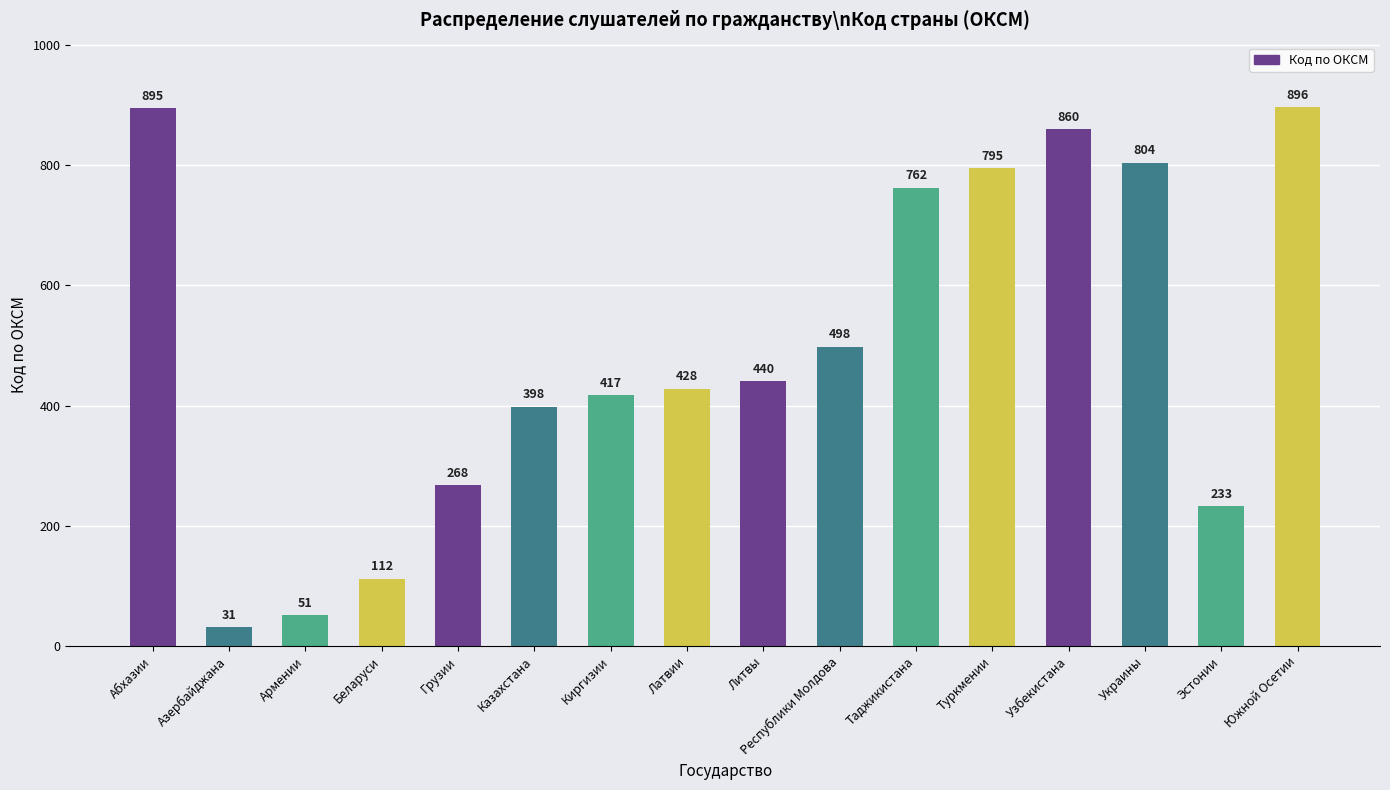

At which category does the chart reach its minimum across all series?

Азербайджана